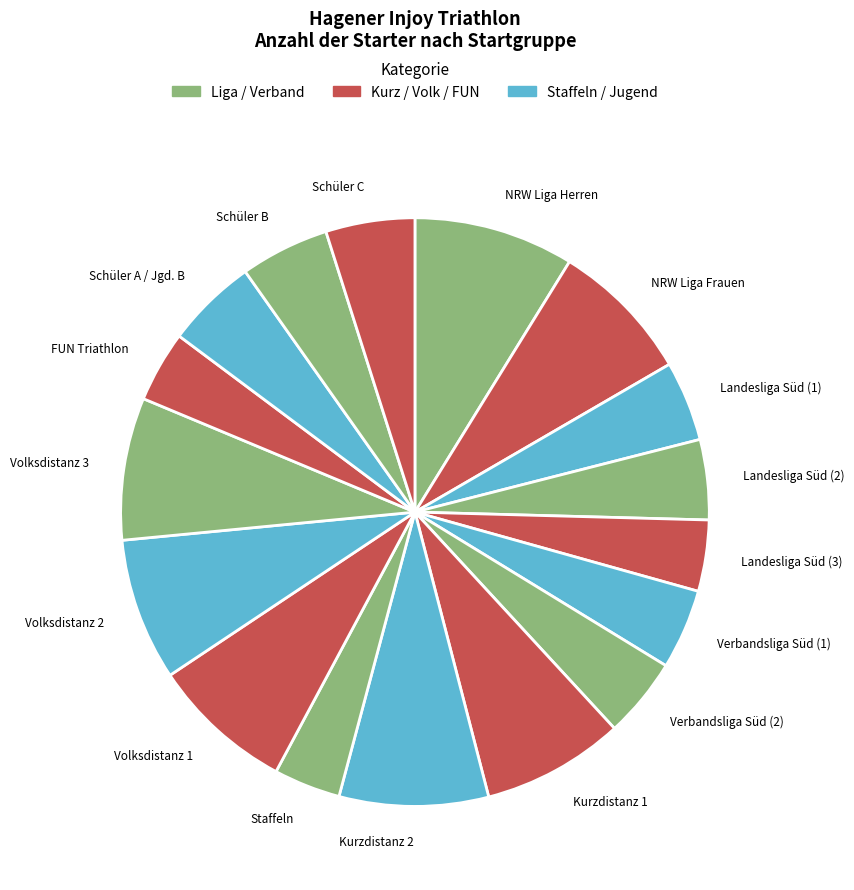

Combined, do FUN Triathlon and Kurzdistanz 2 account for over 50%?

No